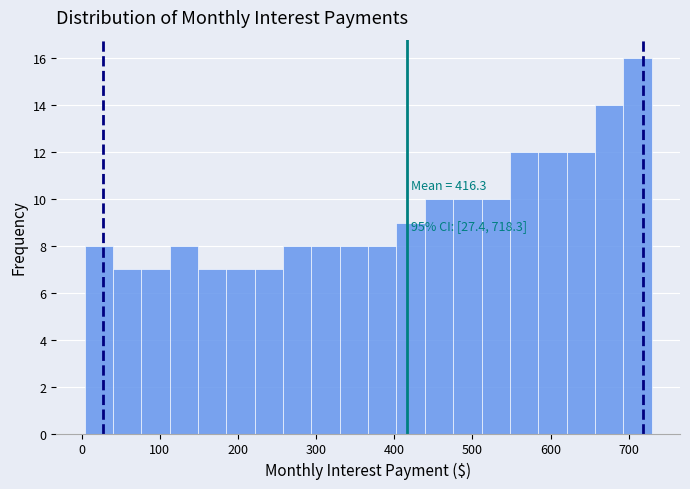

Around what value on the x-axis is the tallest bar? Give the approximate position of its centre, as read against the axis.

710